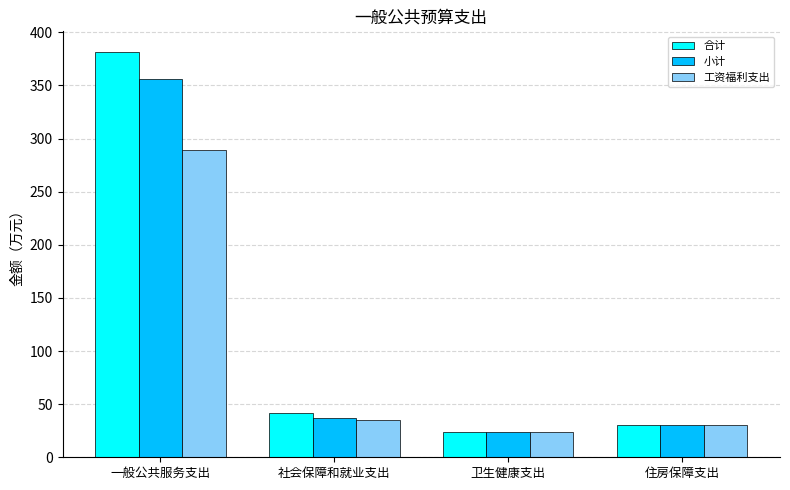

Which series has the largest range (max minus min)?

合计